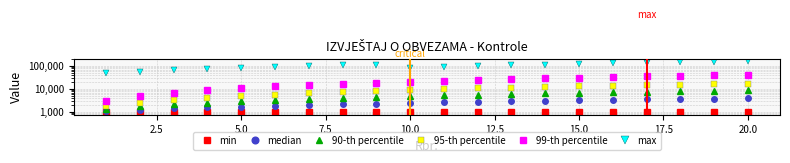

What is the minimum value shown in the chart?

1000